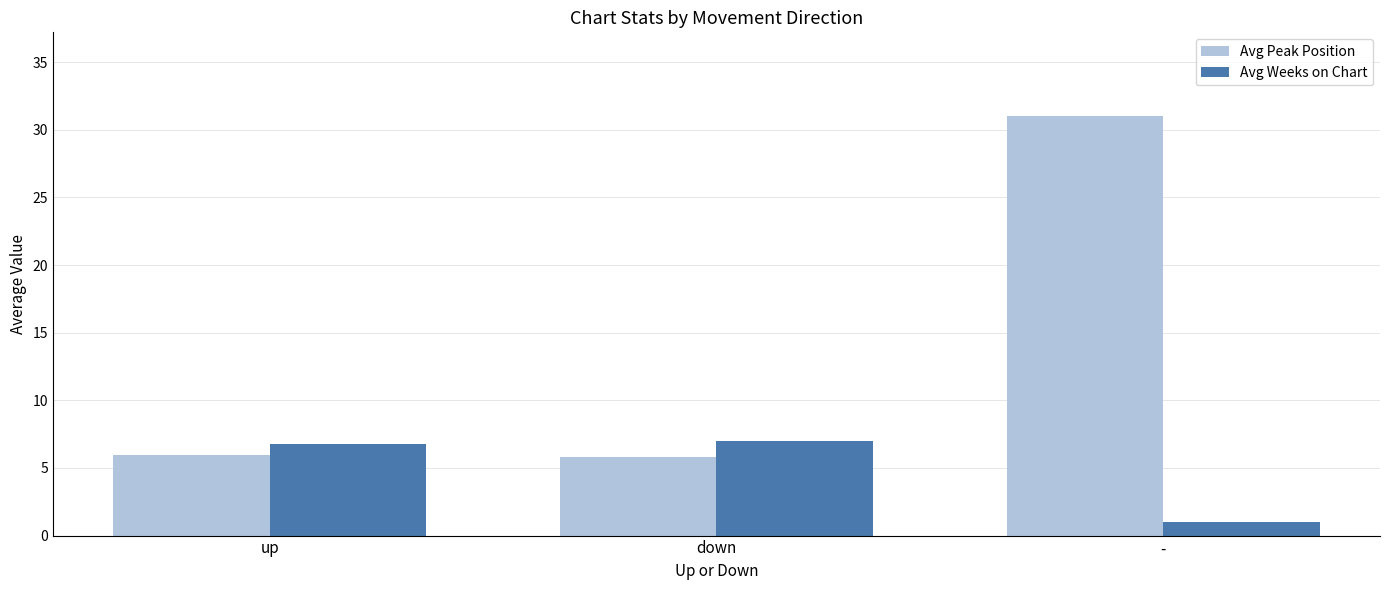

What is the sum of the Avg Peak Position values at down and up?

11.8